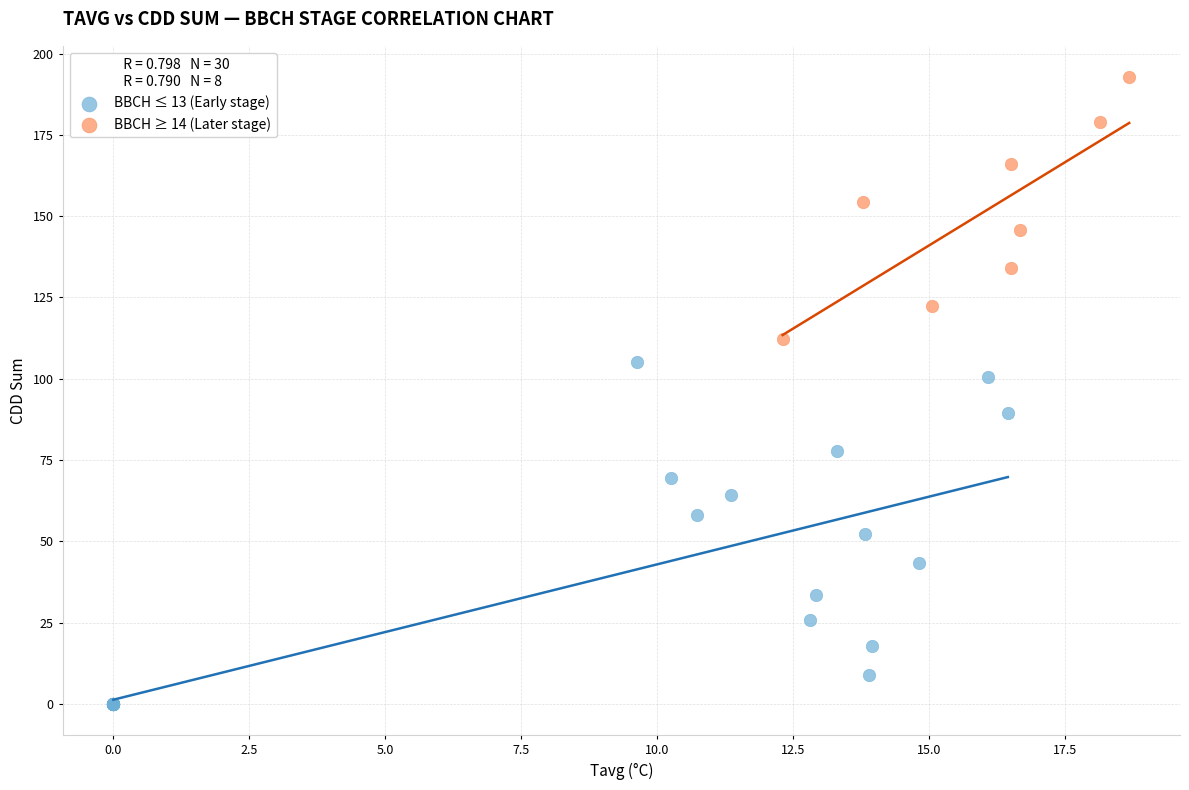

Which series has the widest spread of Y values?

BBCH ≤ 13 (Early stage)